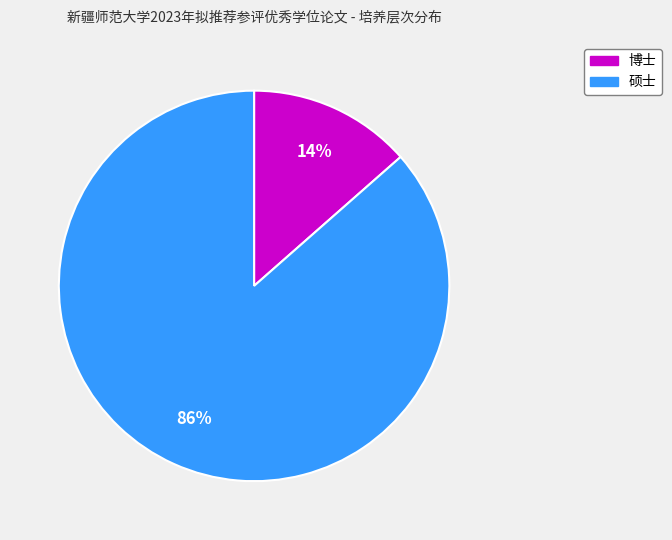

To the nearest percent, what percentage of the pie is 硕士?

86%